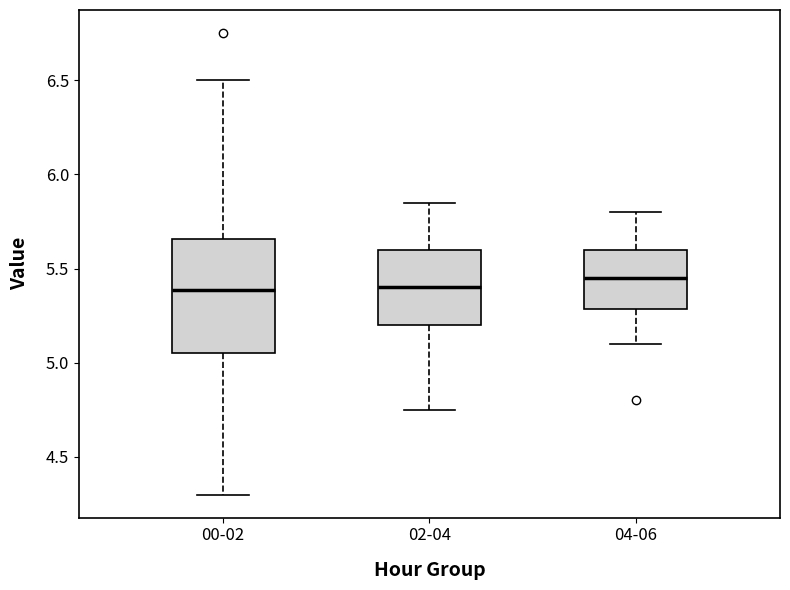

Which box is the tallest, from its lower edge to its upper edge?

00-02